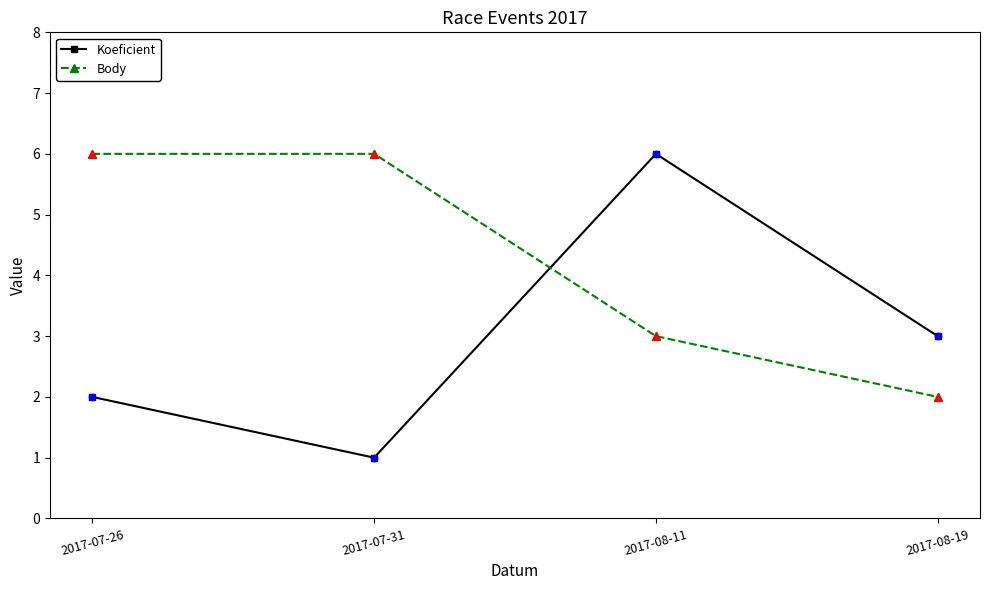

Which series has the largest total across all categories?

Body